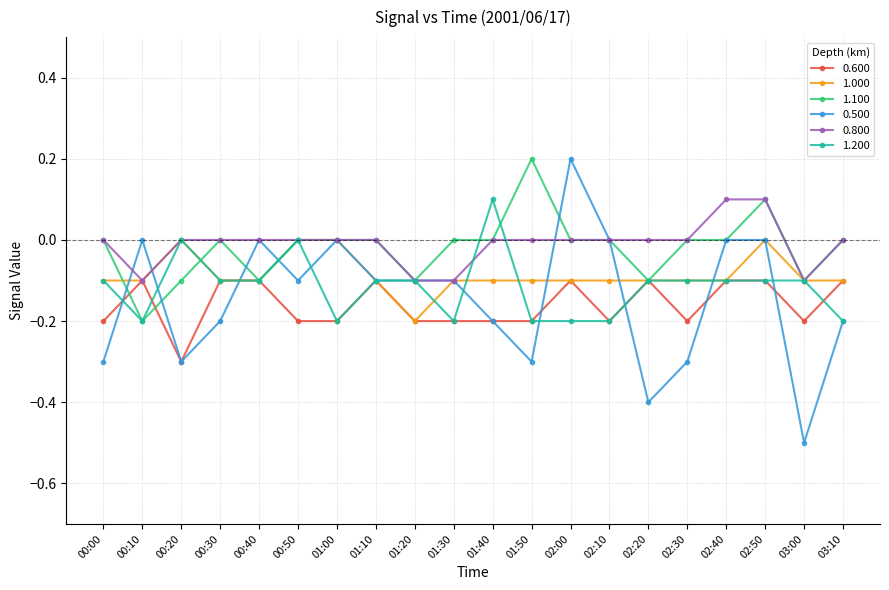

Does the chart display data point markers on the line(s)?

Yes